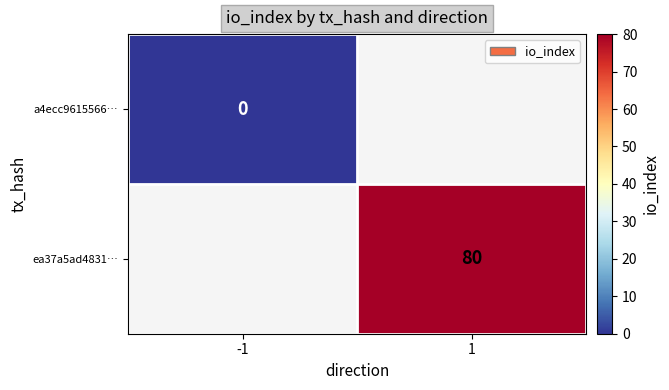

Is it true that ea37a5ad4831… equals 118.1 at 1?

False